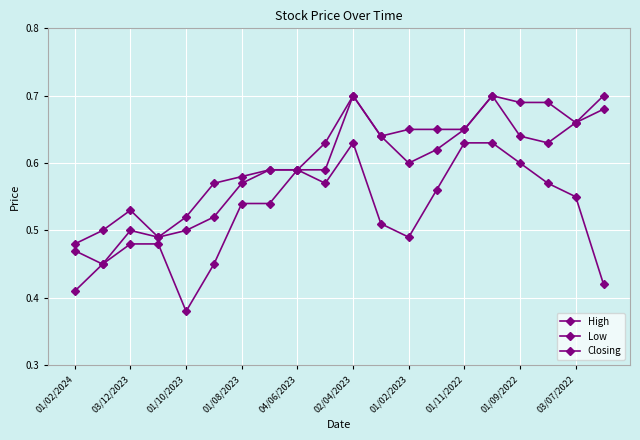

List the series in order of their overall mean, highest first.

High, Closing, Low